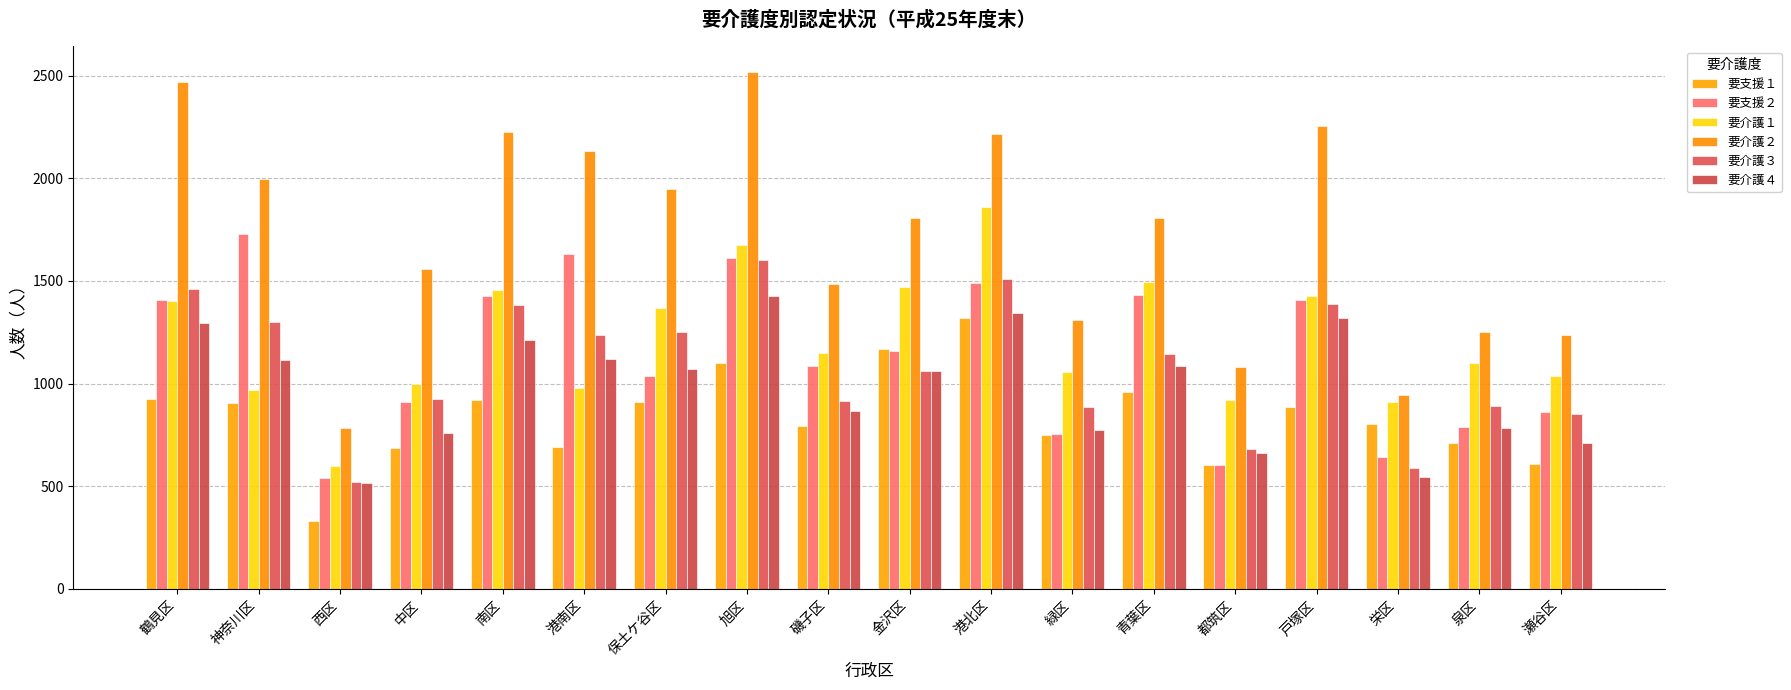

What is the average value of the 要介護３ series?

1089